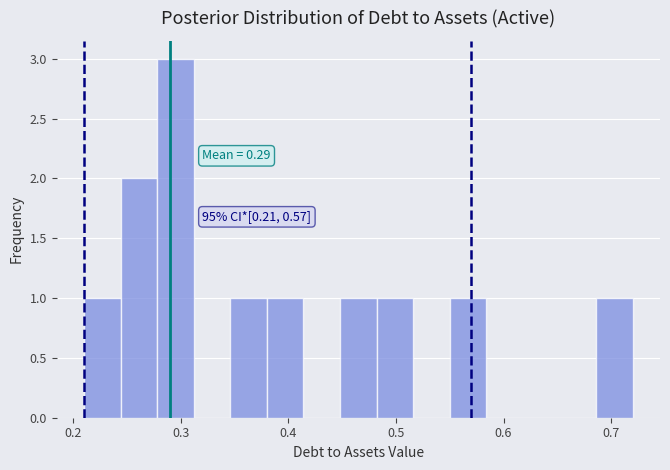

Read against the x-axis, roughly where is the centre of the tallest bar?

0.30